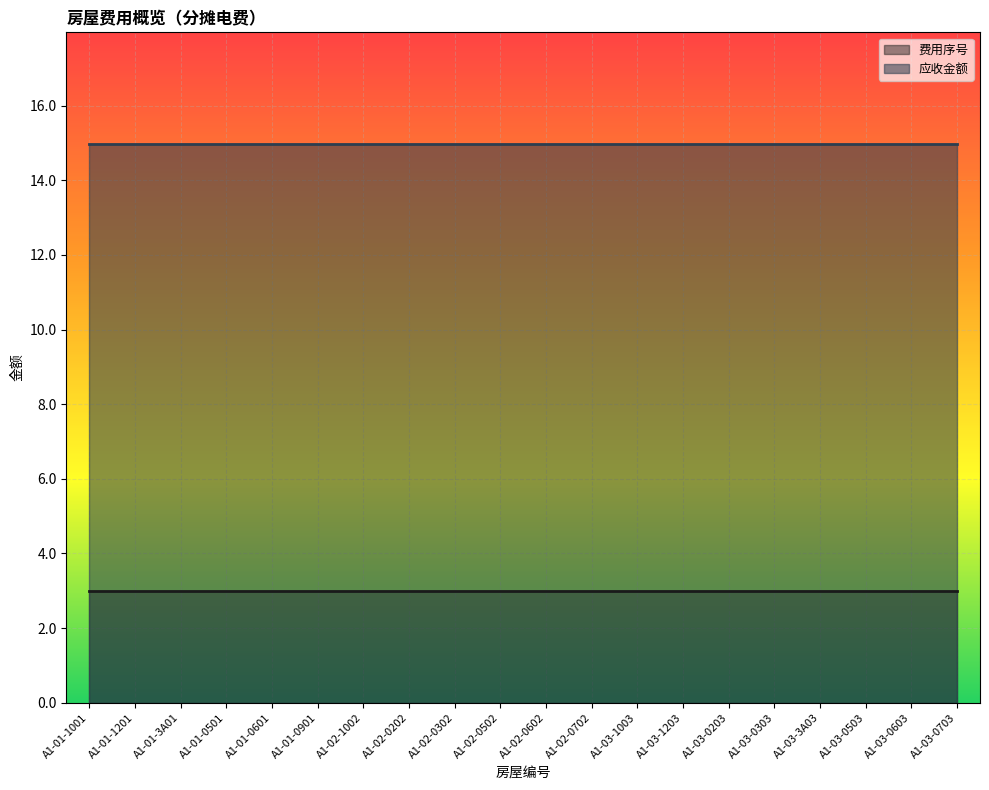

The 费用序号 series shows 5.1 at A1-03-0303. True or false?

False